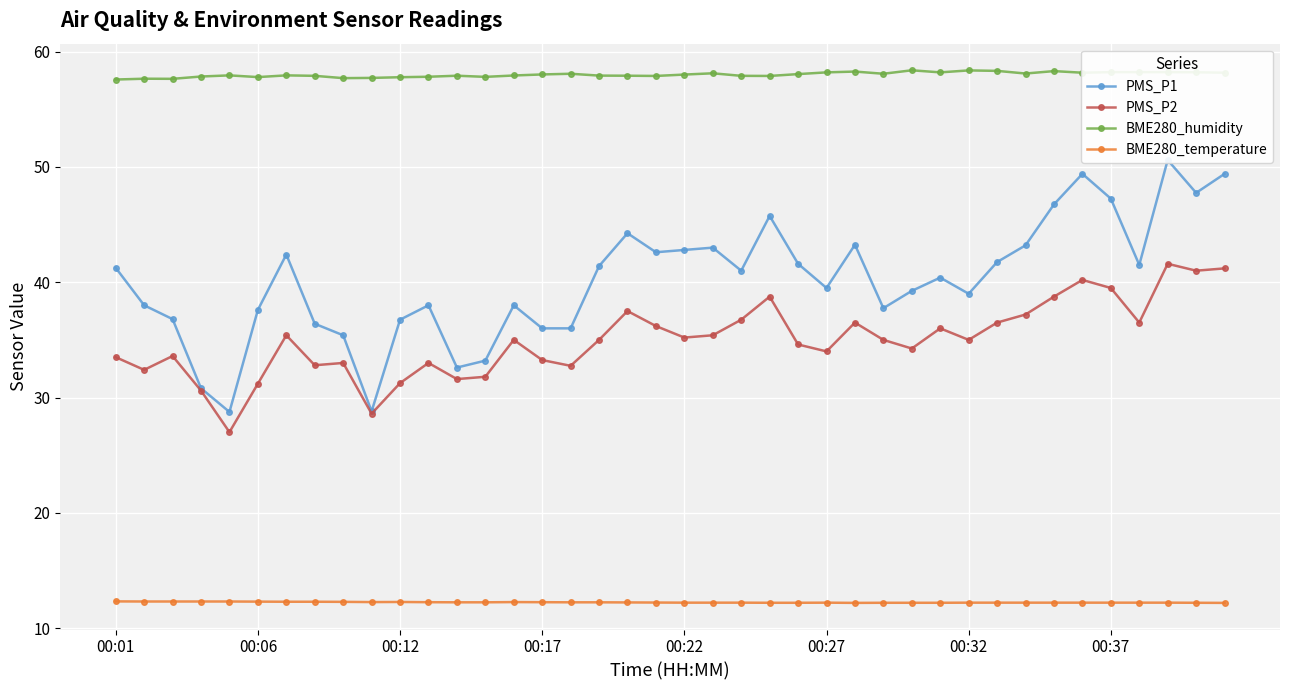

What is the lowest value of the PMS_P2 series?

27.0